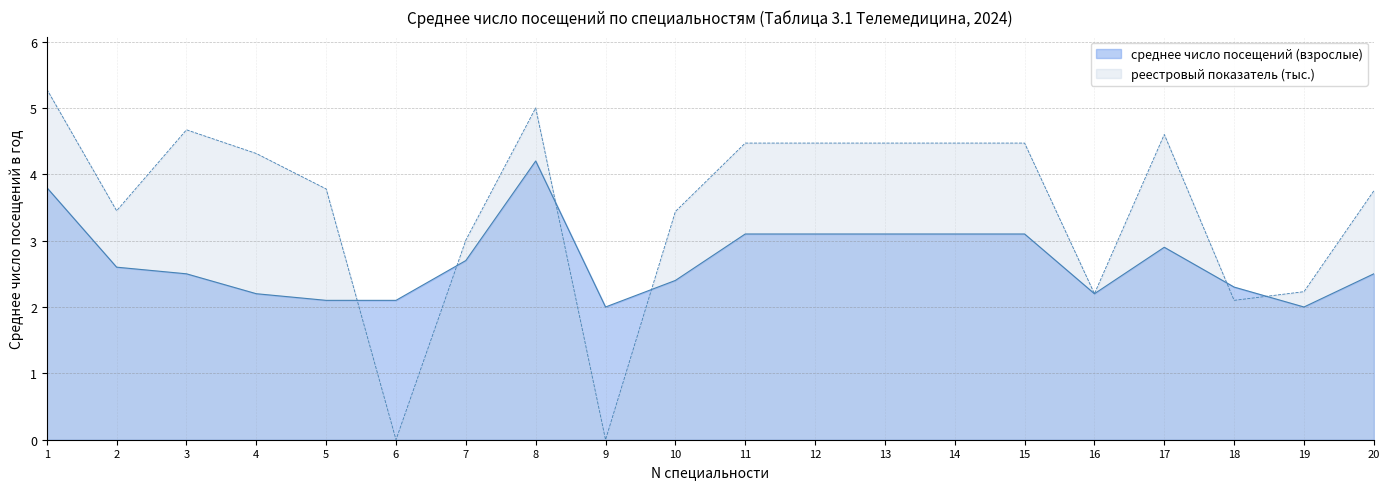

What is the maximum value shown in the chart?

5.3